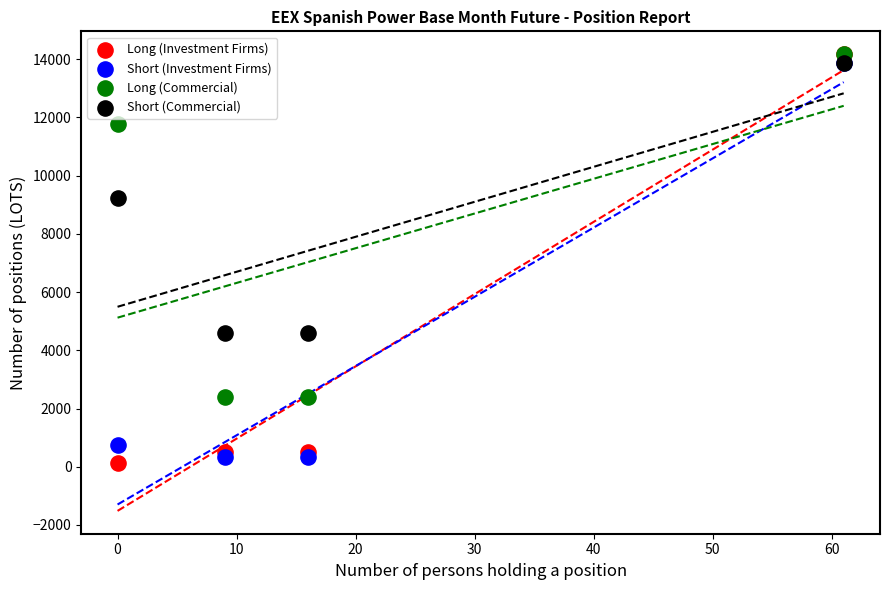

In the Long (Investment Firms) series, what Y value is closest to 7146?

495.1